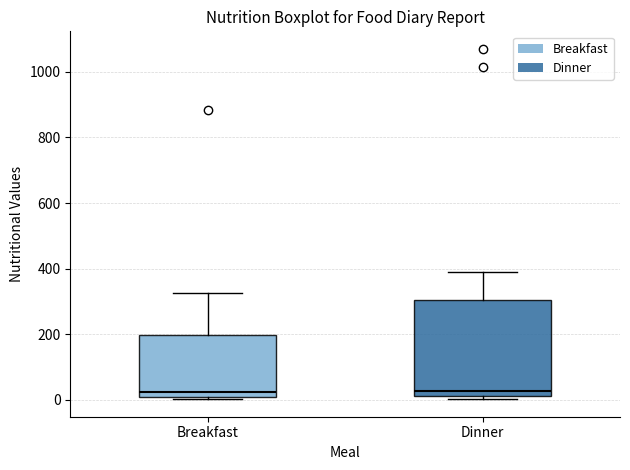

Reading left to right, read every box against the y-axis: the position of its median line, the range the box covers, and the ends of its whiskers. The values are not printed on the chart, so give them approximately, as read against the axis.

Breakfast: median 20, box 0 to 200, whiskers 0 (just below the box's lower edge) to 320
Dinner: median 20 (just above the box's lower edge), box 20 to 300, whiskers 0 to 380